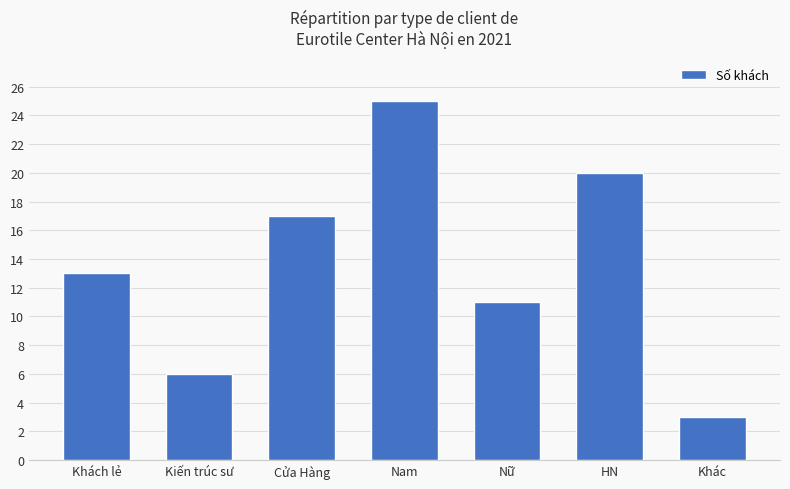

What is the label of the 7th bar from the left?

Khác